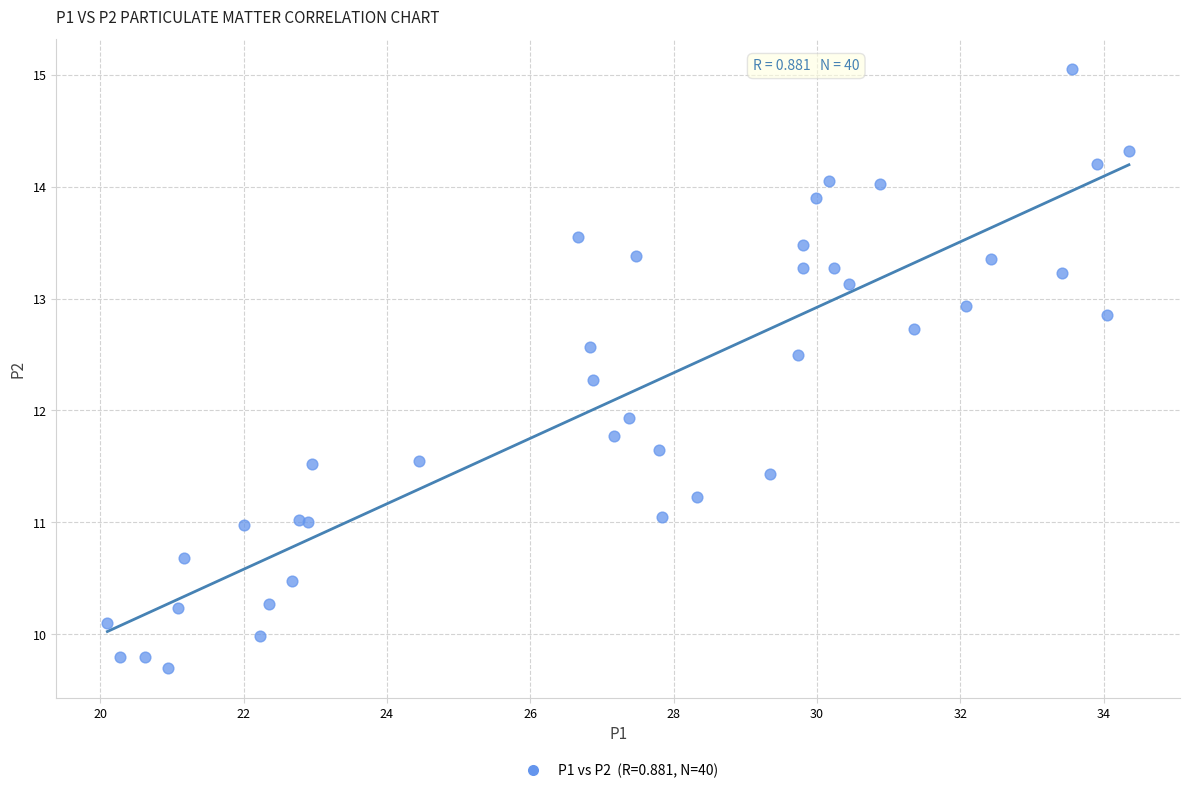

What Y value in the scatter plot is closest to 12?

11.9